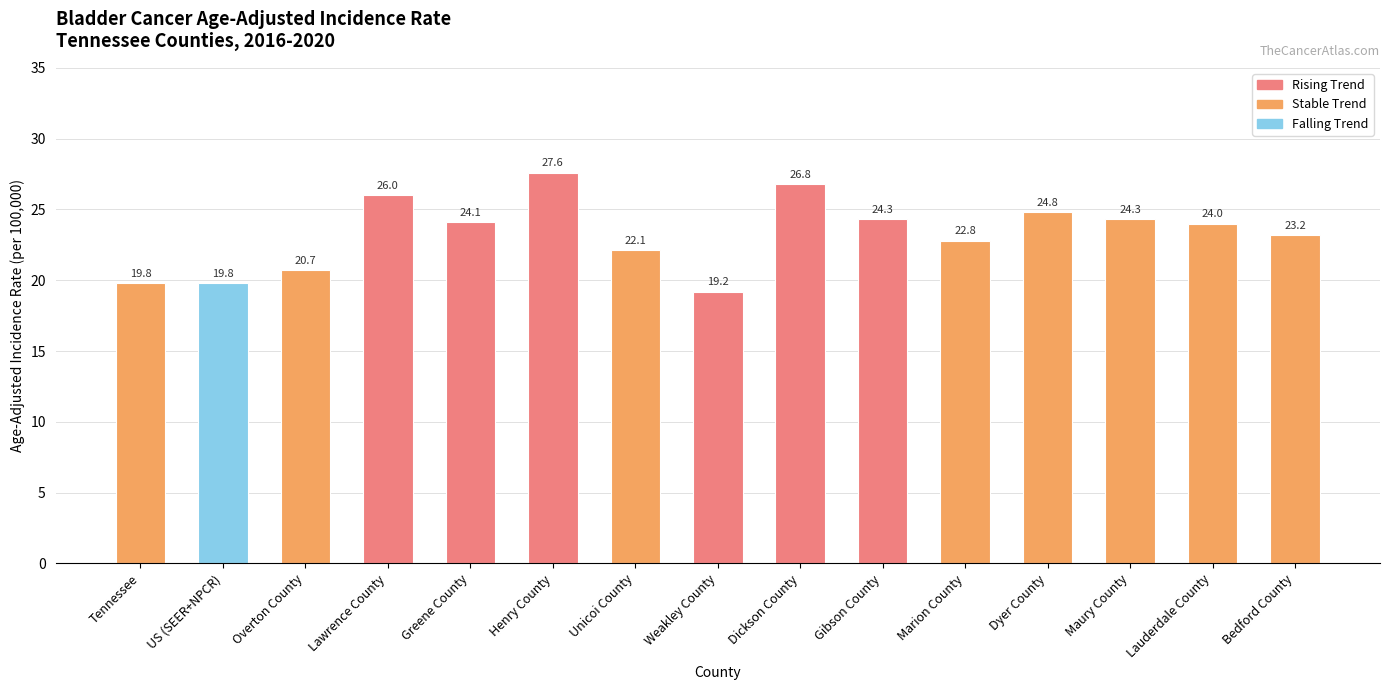

What is the smallest value displayed?

19.2